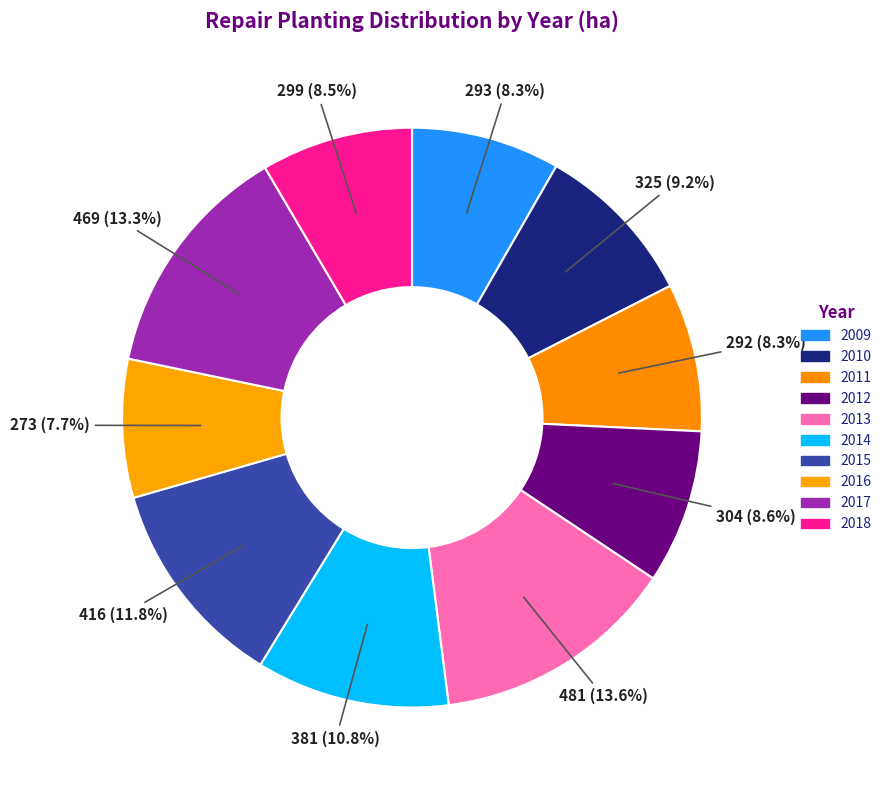

Is it true that 2016 is 8% of the pie?

True